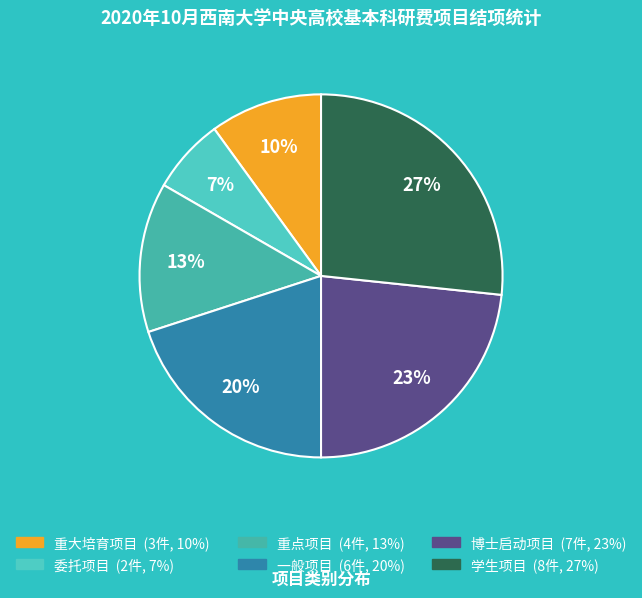

To the nearest percent, what percentage of the pie is 一般项目?

20%